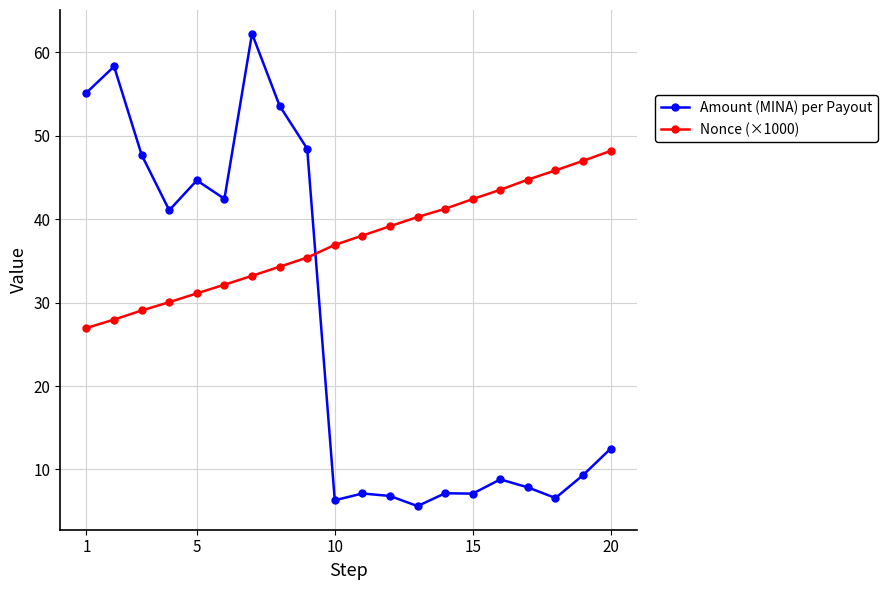

Which series has the largest total across all categories?

Nonce (×1000)